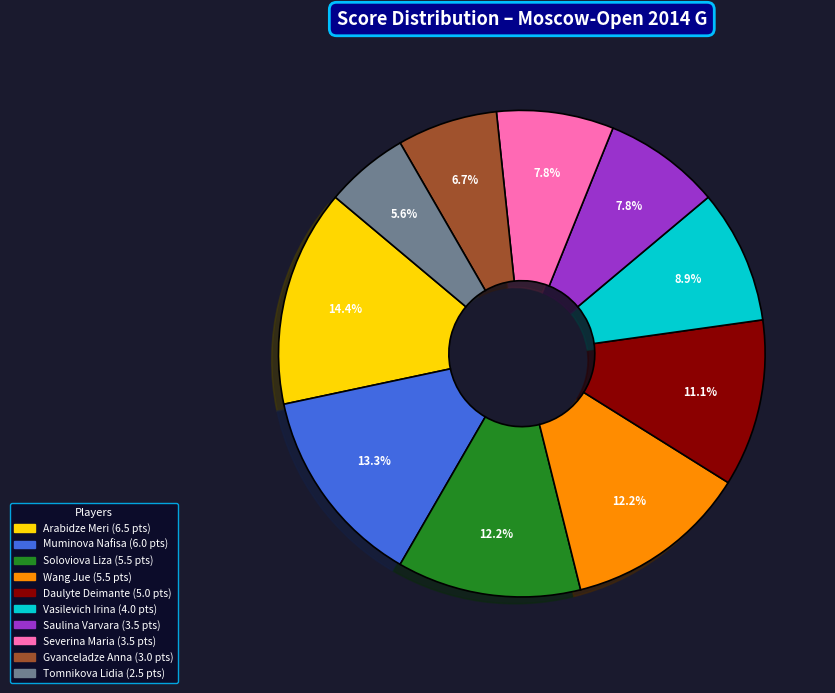

Which category has the smallest portion of the pie?

Tomnikova Lidia